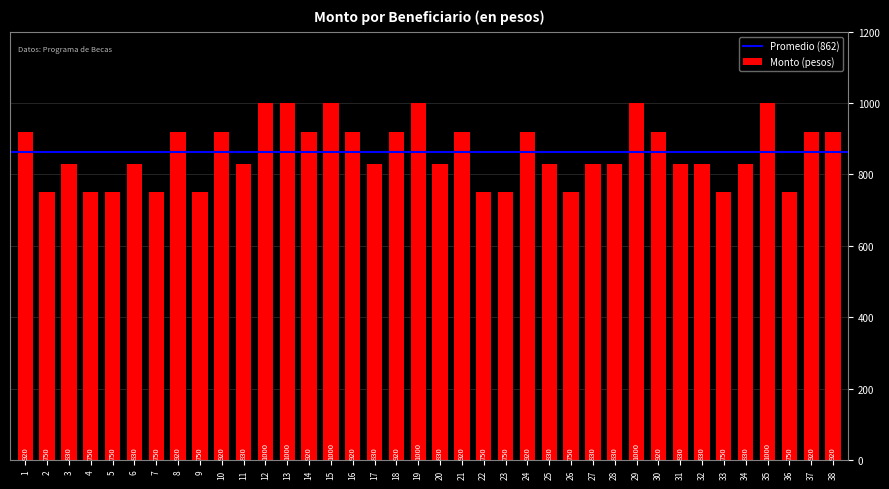

Which has a higher value, 9 or 16?

16